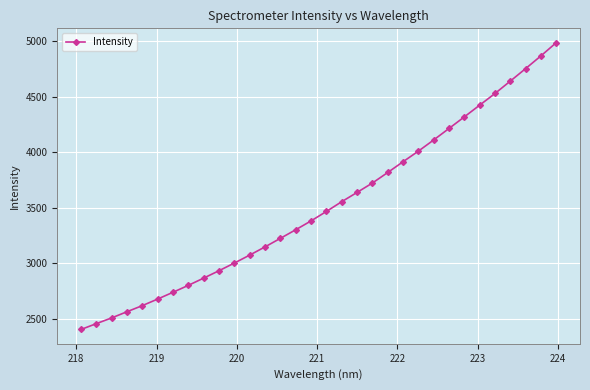

What is the value of the 18th point from the left?

3555.6